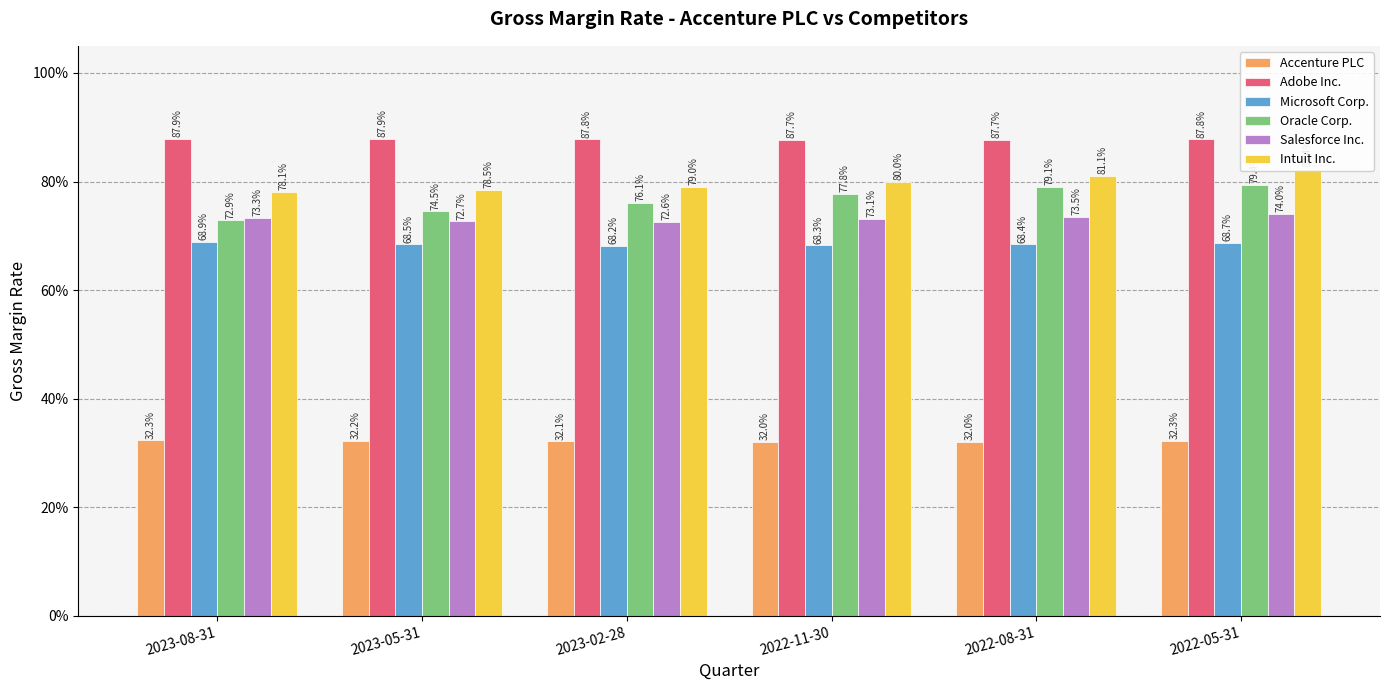

Which category has the lowest value across all series?

2022-08-31